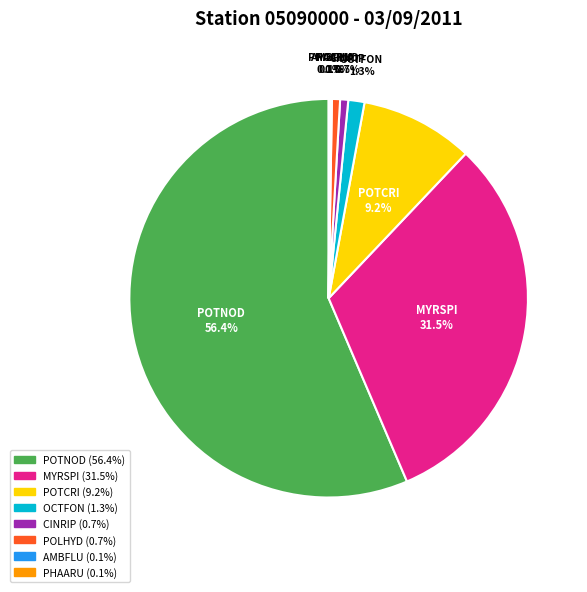

Combined, do CINRIP and MYRSPI account for over 50%?

No